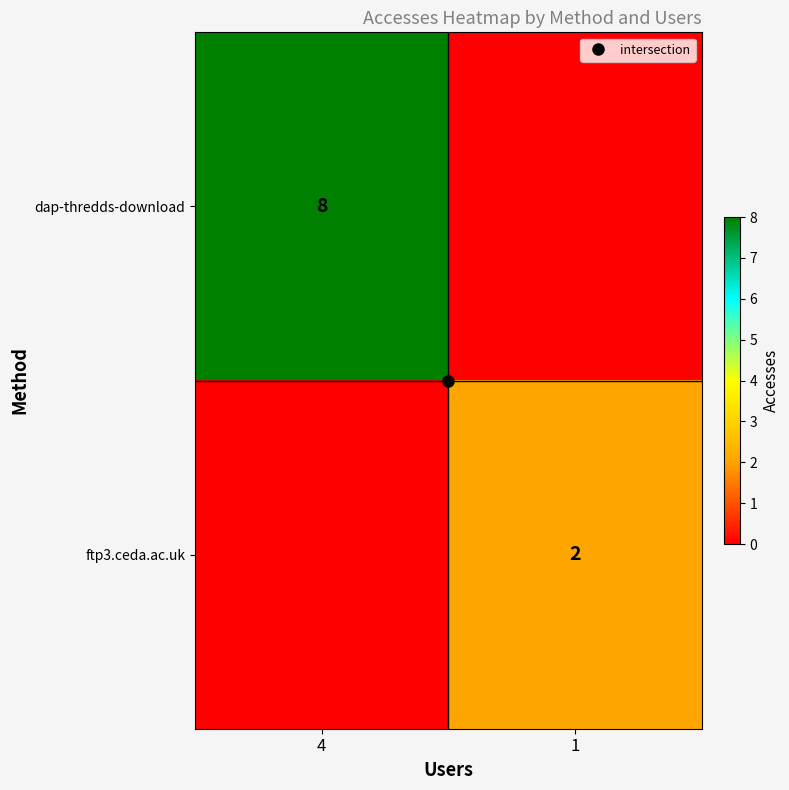

Rank the series by their average value, from lowest to highest.

ftp3.ceda.ac.uk, dap-thredds-download